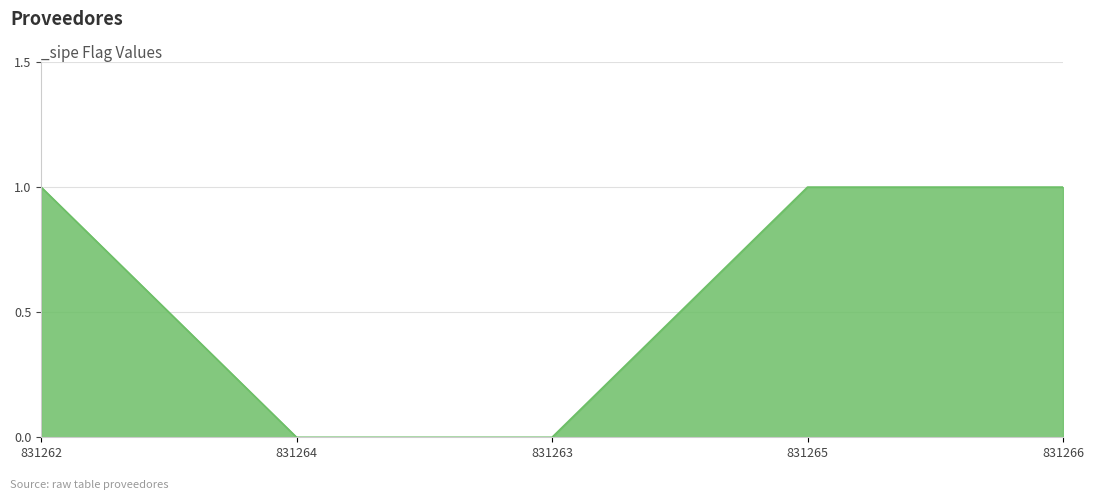

The chart shows a value of 1 at 831266. True or false?

True